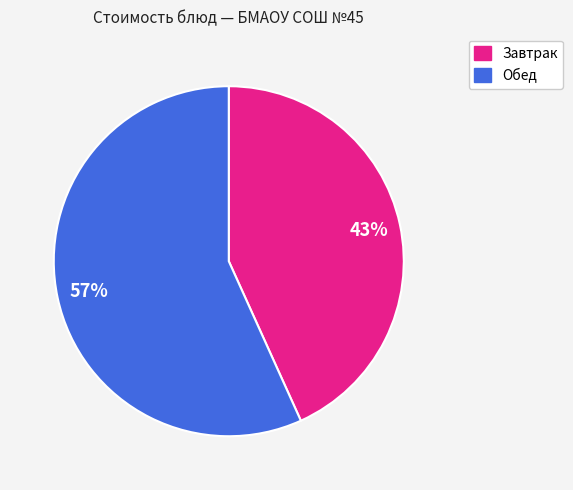

Is there a majority slice in this chart?

Yes